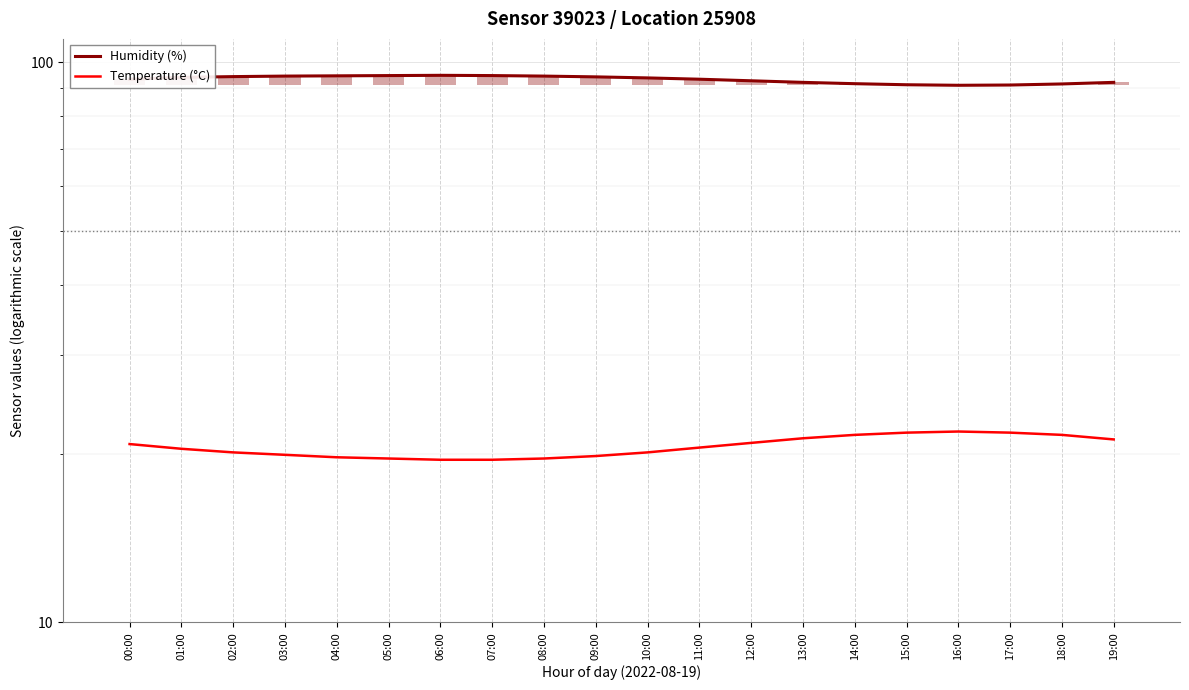

Is the value of Temperature (°C) at 07:00 greater than the value of Humidity (%) at 01:00?

No